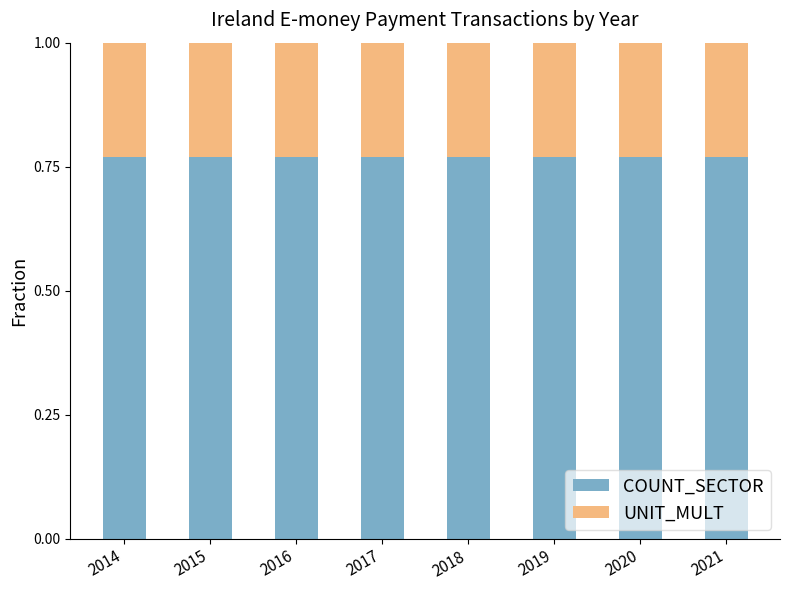

What is the total value across all series at 2015?

1.0